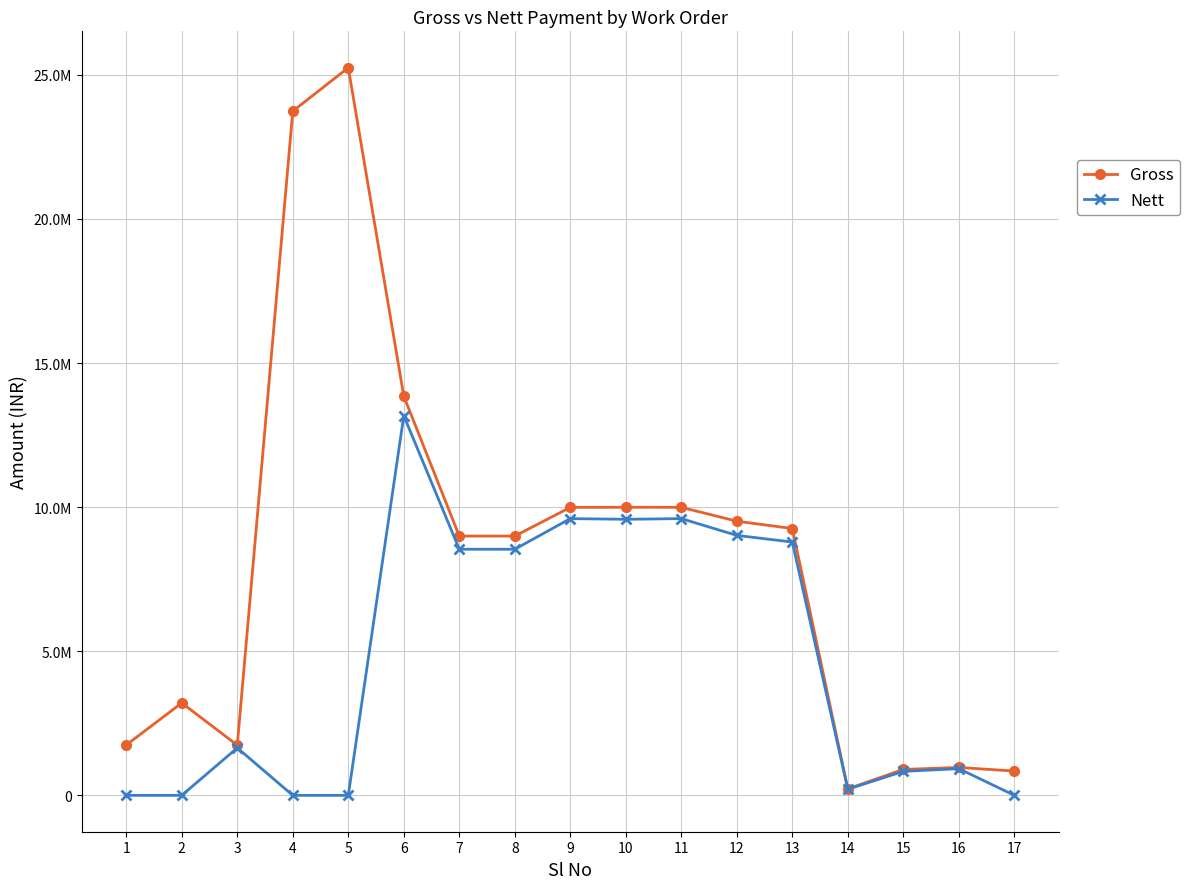

The value of Gross at 2 is 3205119. True or false?

True